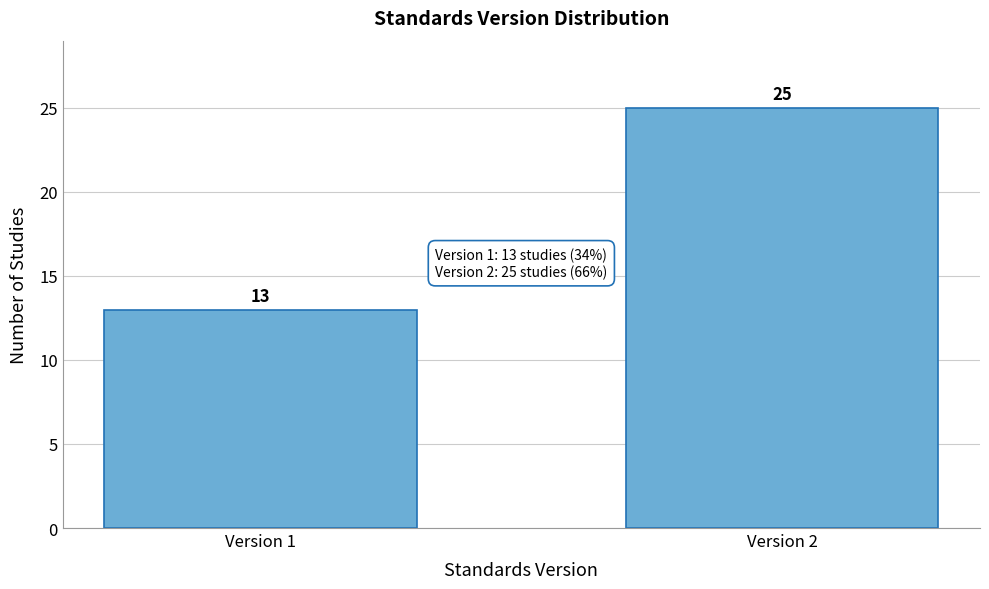

Reading left to right, extract all data points from this chart.

Version 1=13	Version 2=25